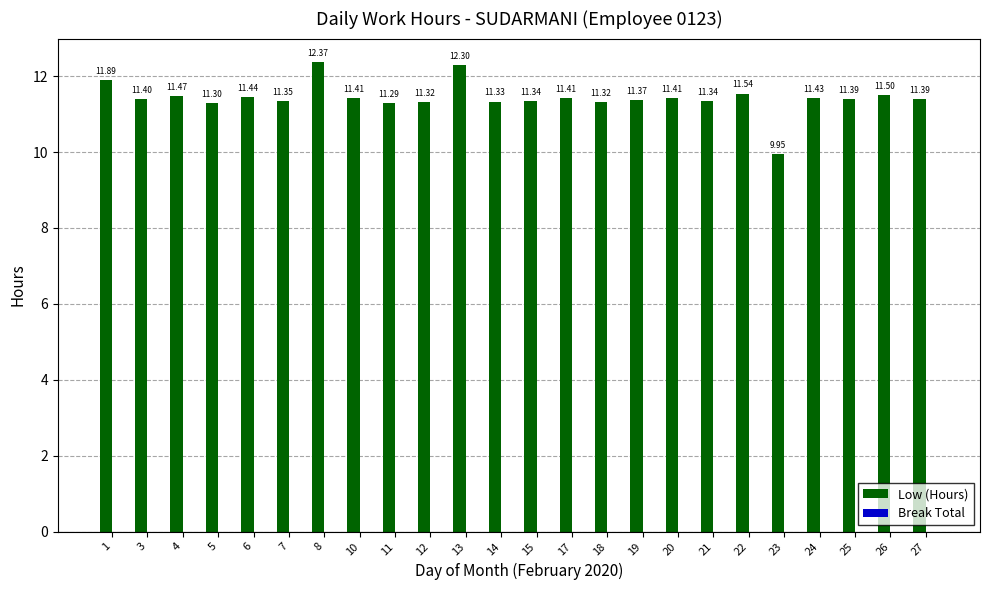

Which has a higher value, 10 or 15?

10